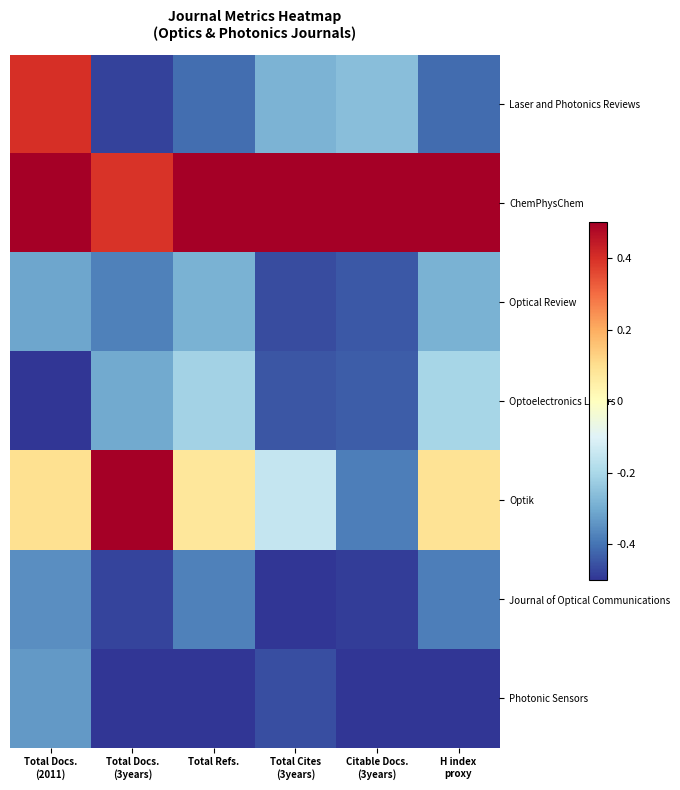

Reading left to right, extract all data points from this chart.

Laser and Photonics Reviews: Total Docs.
(2011)=0.4	Total Docs.
(3years)=-0.5	Total Refs.=-0.4	Total Cites
(3years)=-0.3	Citable Docs.
(3years)=-0.3	H index
proxy=-0.4
ChemPhysChem: Total Docs.
(2011)=0.5	Total Docs.
(3years)=0.4	Total Refs.=0.5	Total Cites
(3years)=0.5	Citable Docs.
(3years)=0.5	H index
proxy=0.5
Optical Review: Total Docs.
(2011)=-0.3	Total Docs.
(3years)=-0.4	Total Refs.=-0.3	Total Cites
(3years)=-0.5	Citable Docs.
(3years)=-0.4	H index
proxy=-0.3
Optoelectronics Letters: Total Docs.
(2011)=-0.5	Total Docs.
(3years)=-0.3	Total Refs.=-0.2	Total Cites
(3years)=-0.4	Citable Docs.
(3years)=-0.4	H index
proxy=-0.2
Optik: Total Docs.
(2011)=0.1	Total Docs.
(3years)=0.5	Total Refs.=0.1	Total Cites
(3years)=-0.2	Citable Docs.
(3years)=-0.4	H index
proxy=0.1
Journal of Optical Communications: Total Docs.
(2011)=-0.4	Total Docs.
(3years)=-0.5	Total Refs.=-0.4	Total Cites
(3years)=-0.5	Citable Docs.
(3years)=-0.5	H index
proxy=-0.4
Photonic Sensors: Total Docs.
(2011)=-0.3	Total Docs.
(3years)=-0.5	Total Refs.=-0.5	Total Cites
(3years)=-0.5	Citable Docs.
(3years)=-0.5	H index
proxy=-0.5